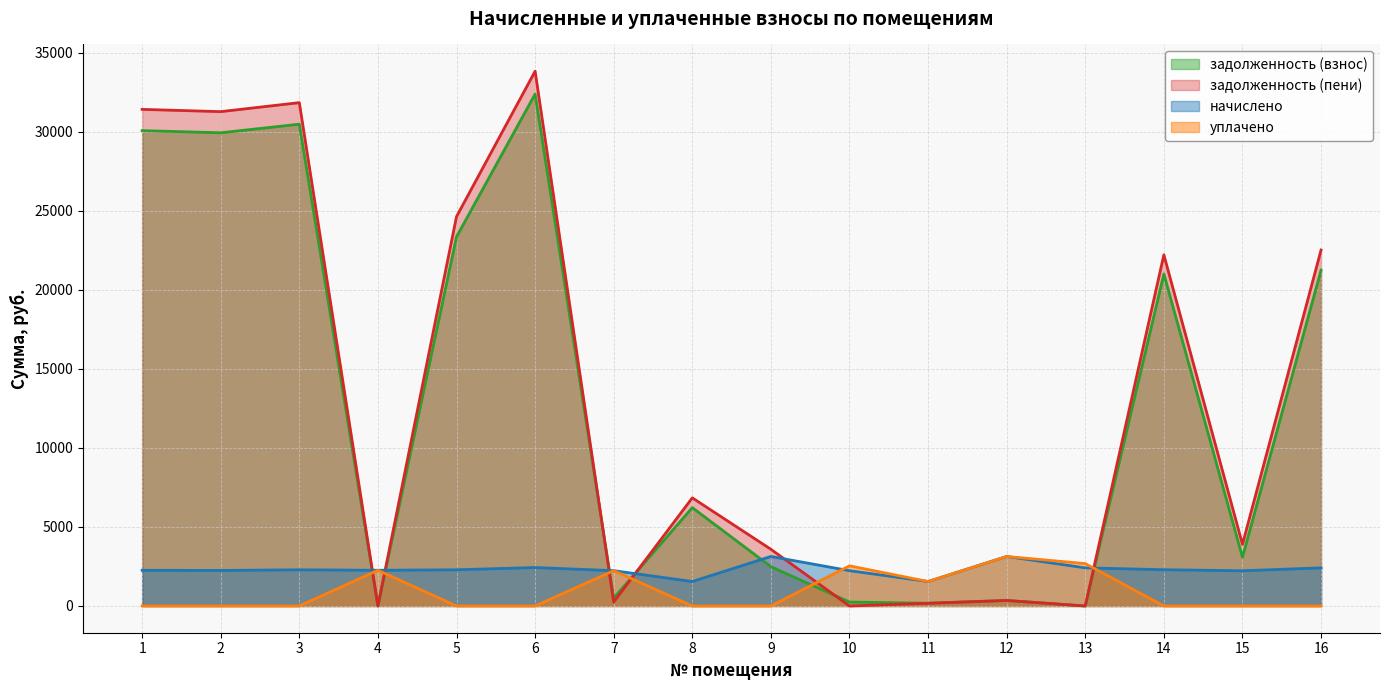

Where is начислено nearest to the value 2341?

14